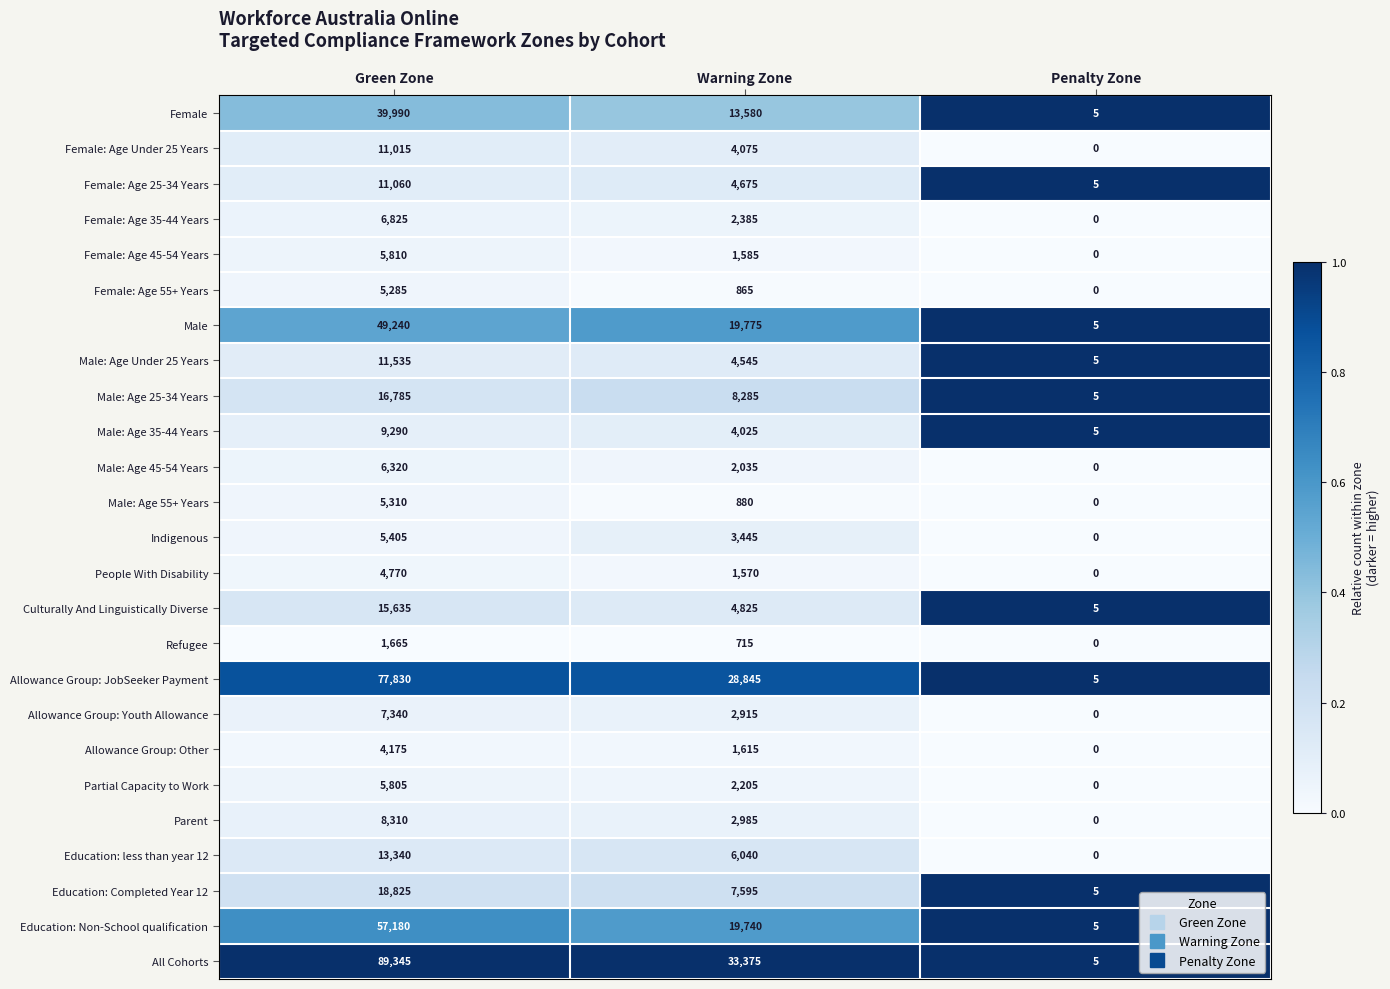

Between Green Zone and Penalty Zone, which series saw the biggest shift?

All Cohorts